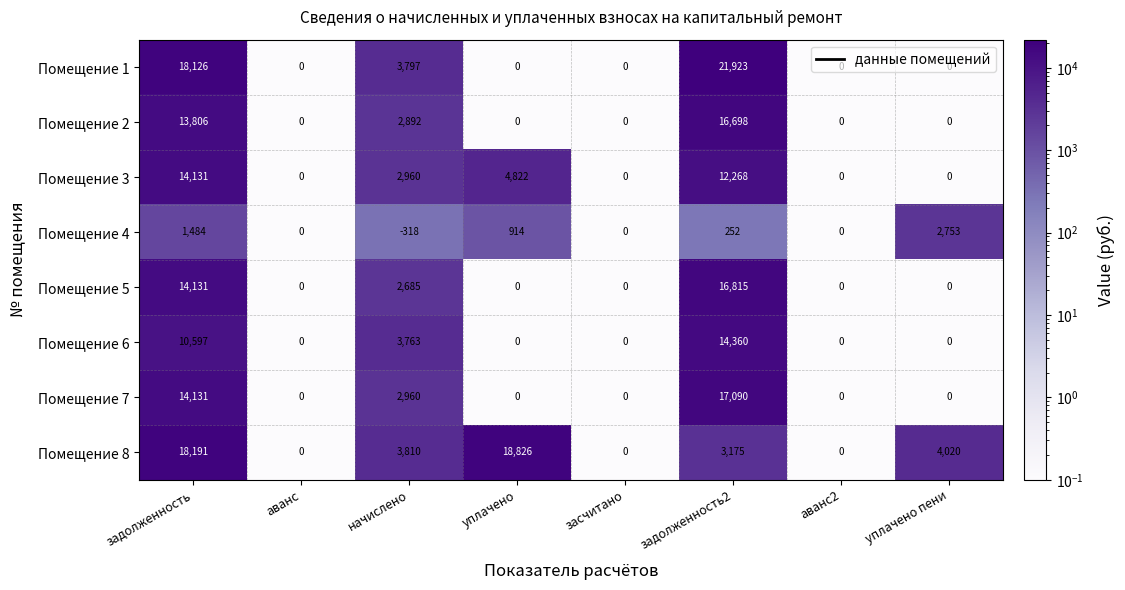

What is the sum of all Помещение 3 values?

34181